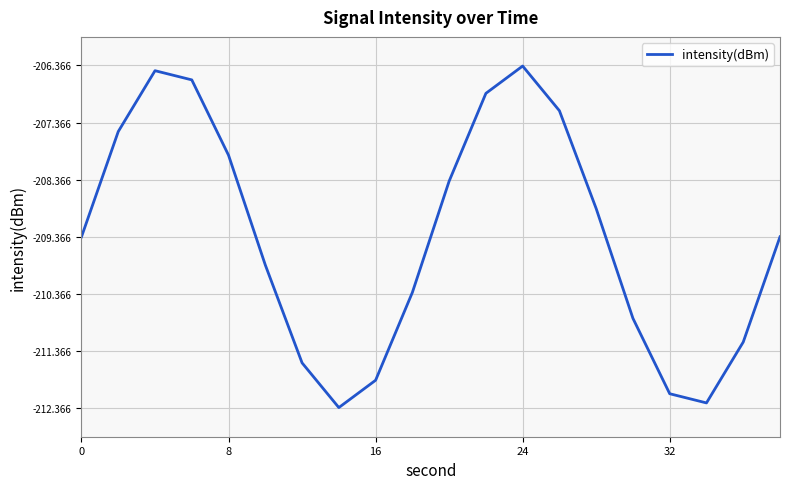

Count the number of values greater than -209.

9